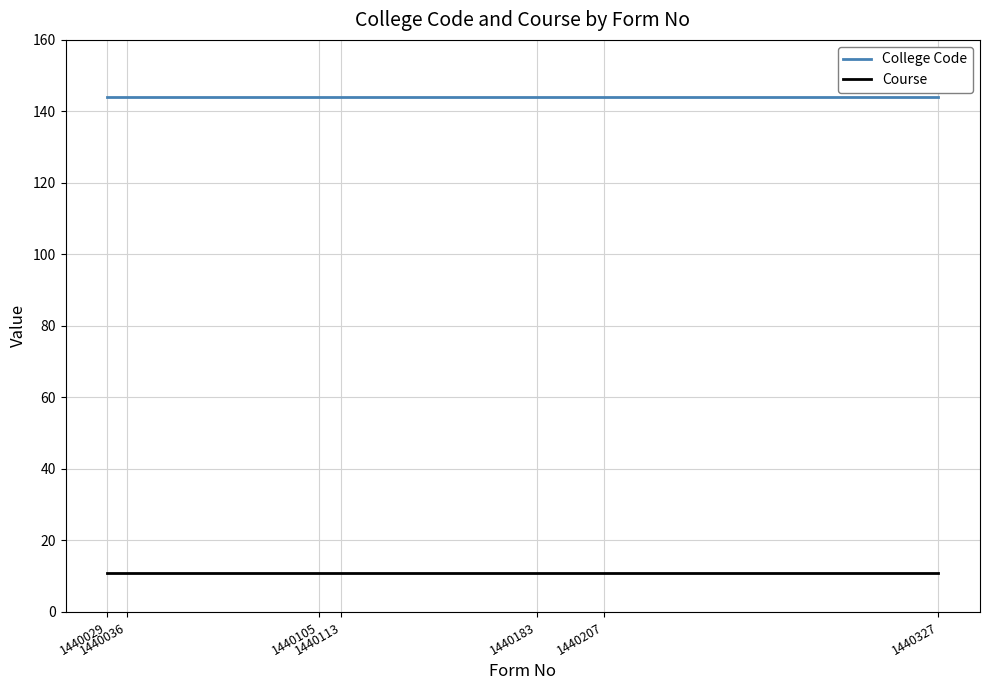

What is the maximum value shown in the chart?

144